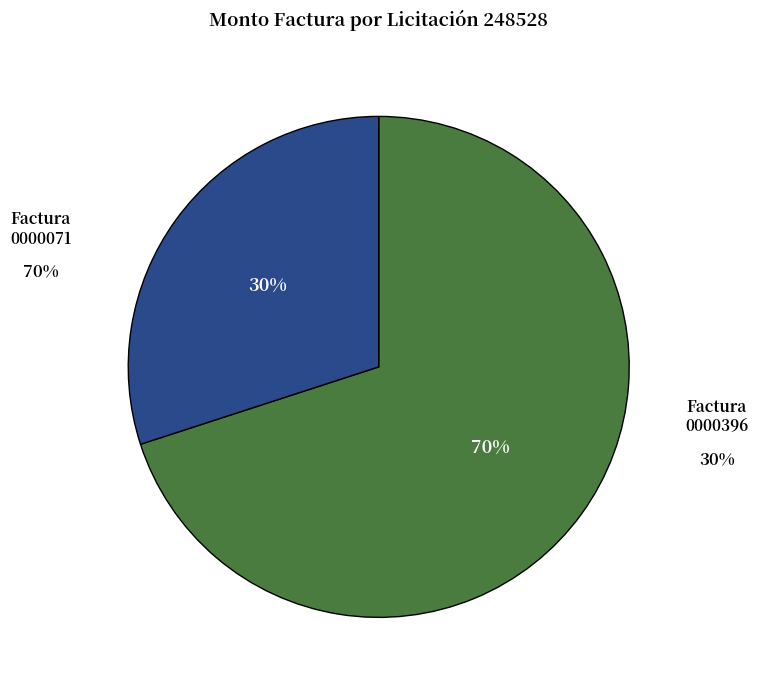

Does any single category account for the majority?

Yes